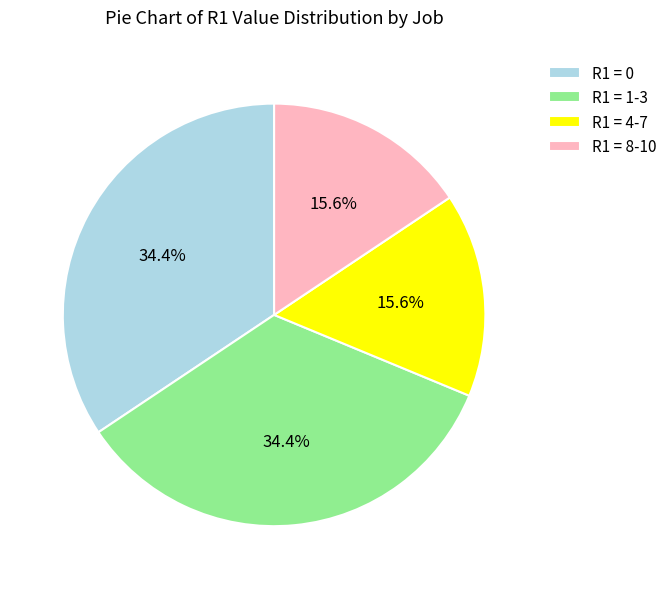

Approximately how many times larger is the value at R1 = 0 compared to R1 = 1-3?

1.0